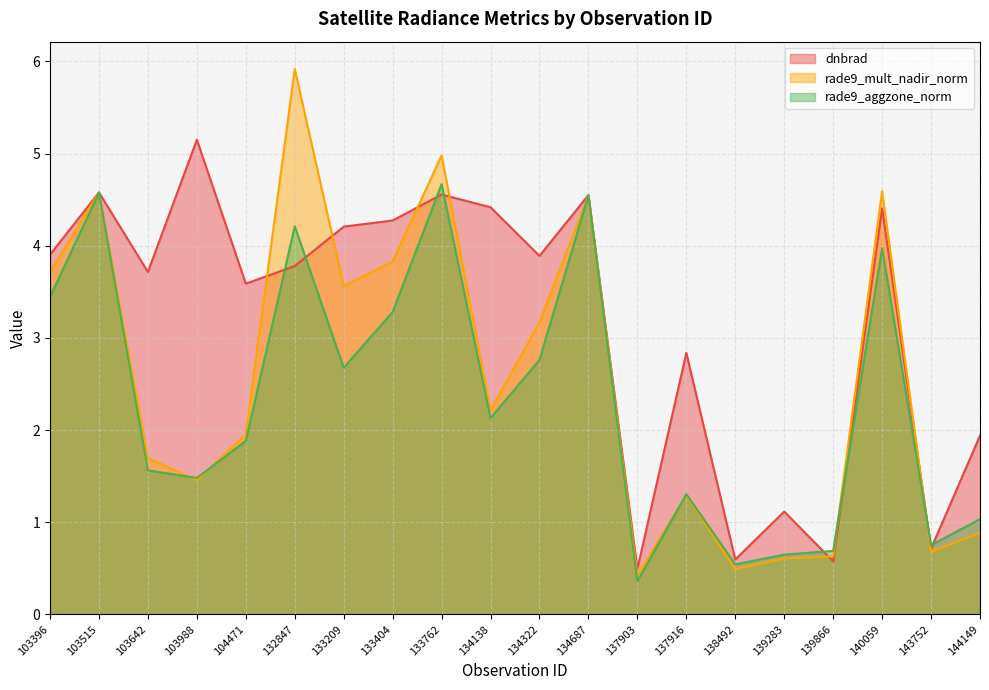

What is the value of the dnbrad point at the 2nd from the left?

4.6